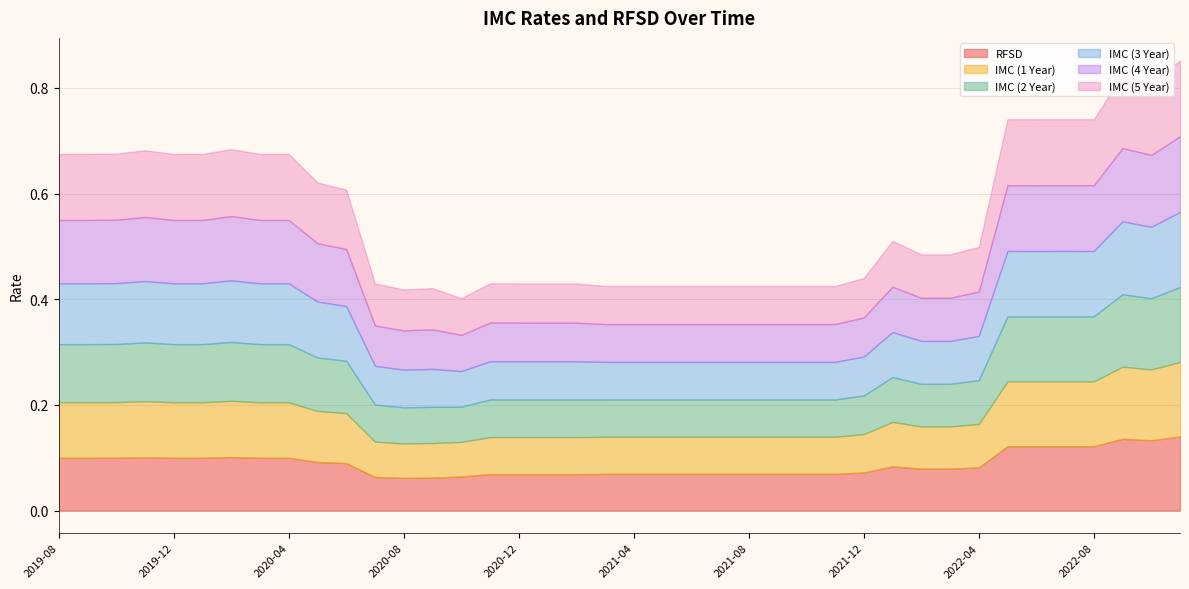

True or false: RFSD and IMC (4 Year) intersect in this chart.

False